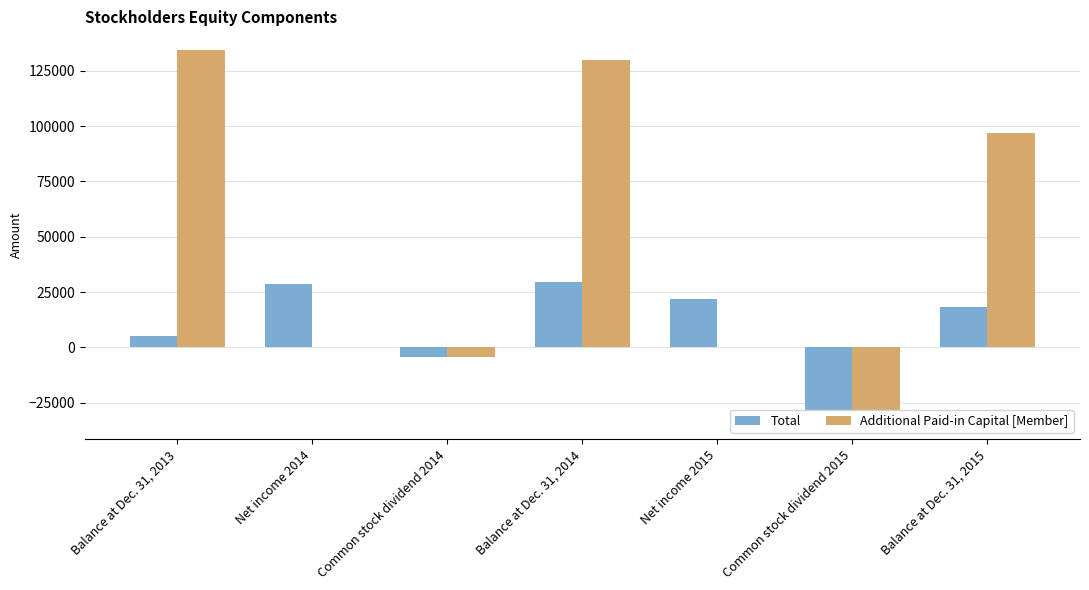

The value of Total at Net income 2014 is 28795. True or false?

True